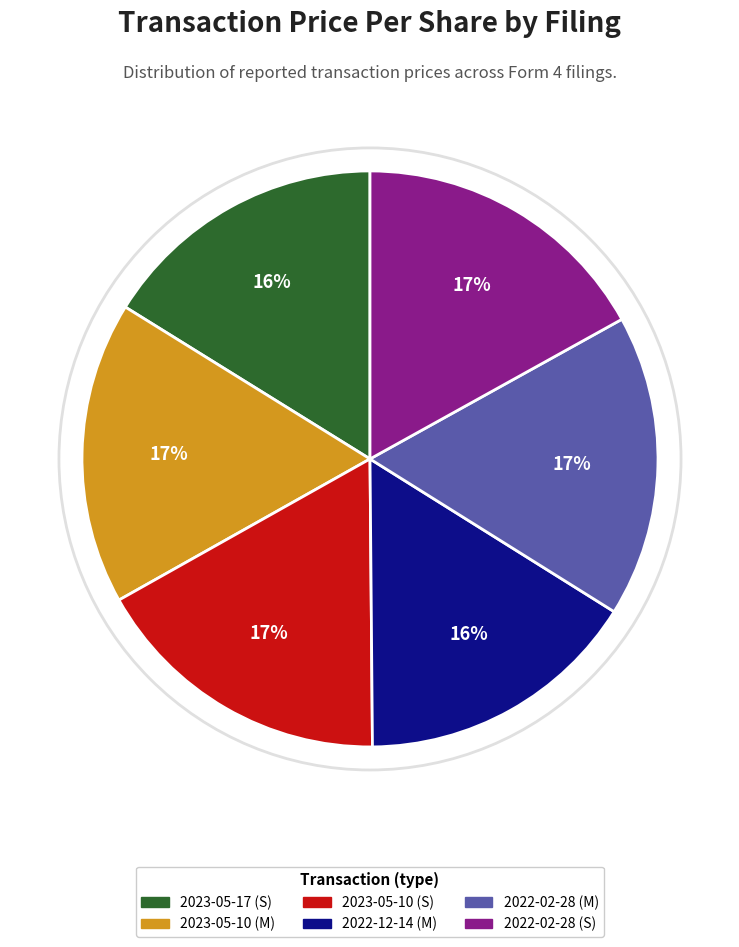

To the nearest percent, what is the combined percentage of 2023-05-10 (S) and 2022-12-14 (M)?

33%